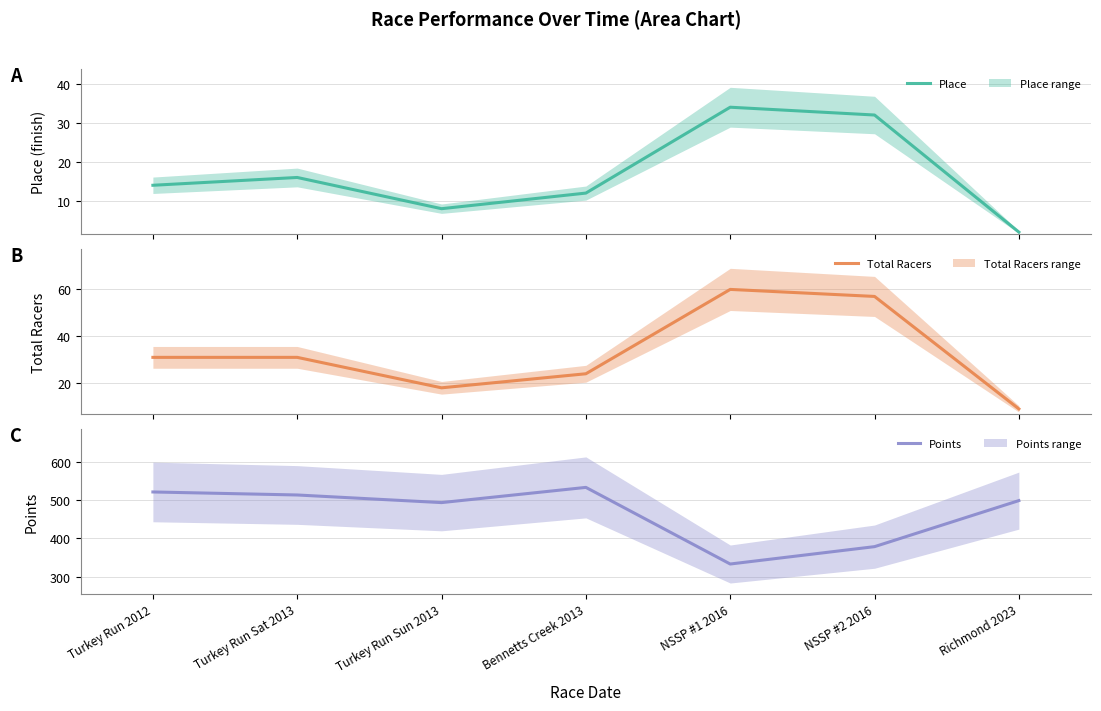

At how many categories does at least one series exceed 382?

5